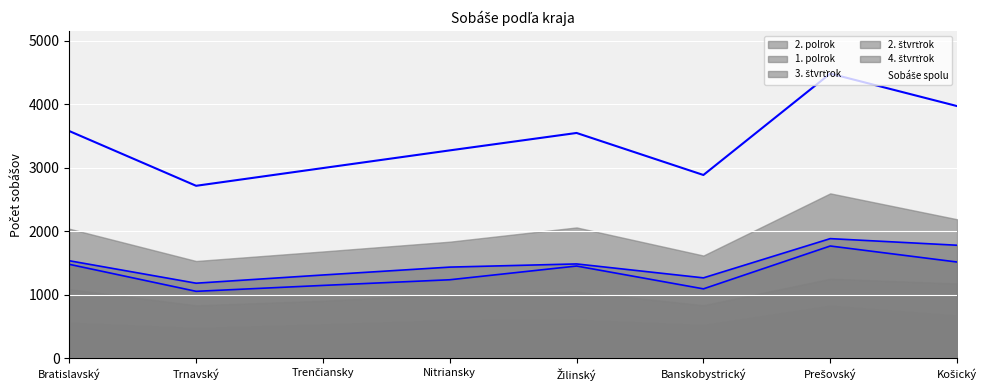

What position from the right is Prešovský?

2